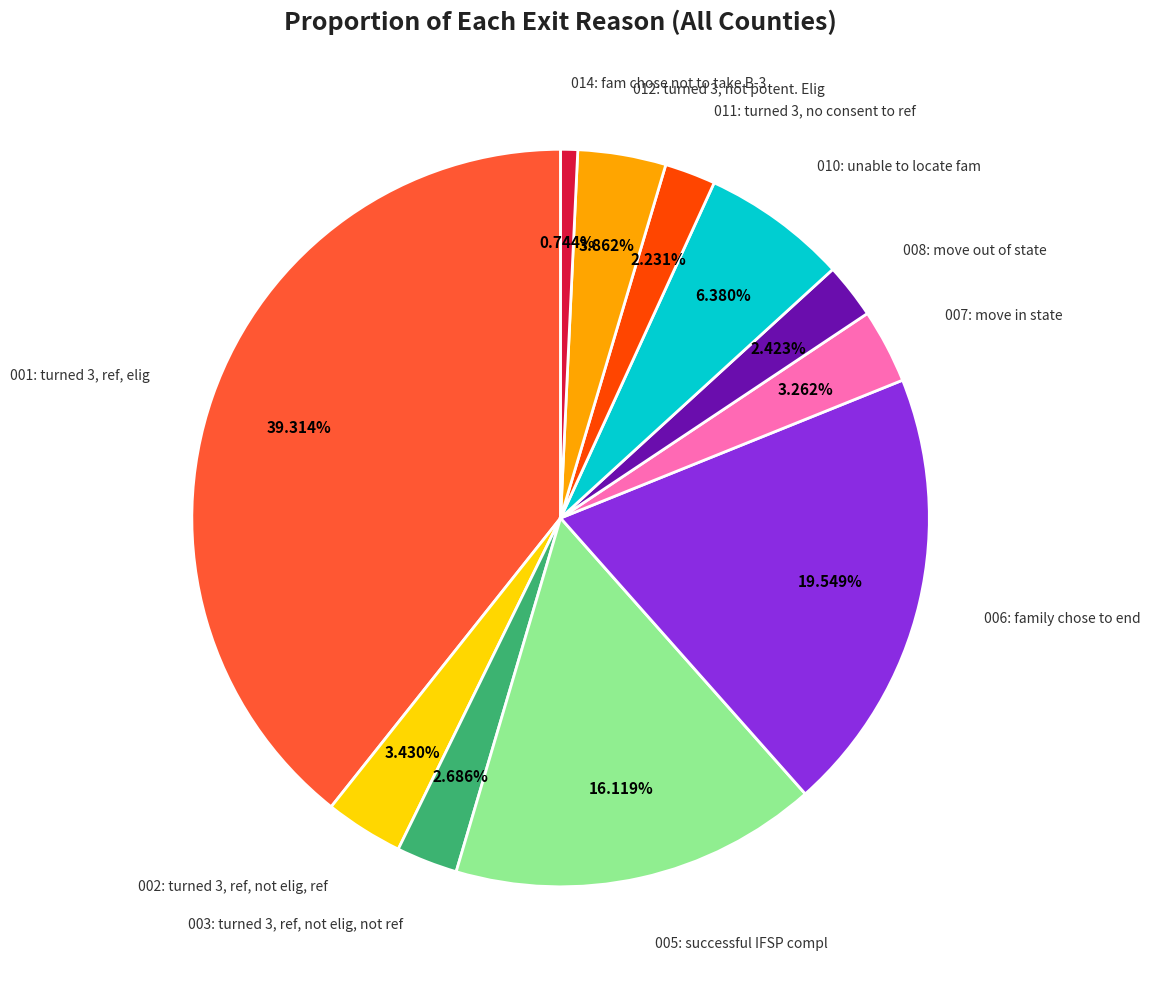

Is there a majority slice in this chart?

No